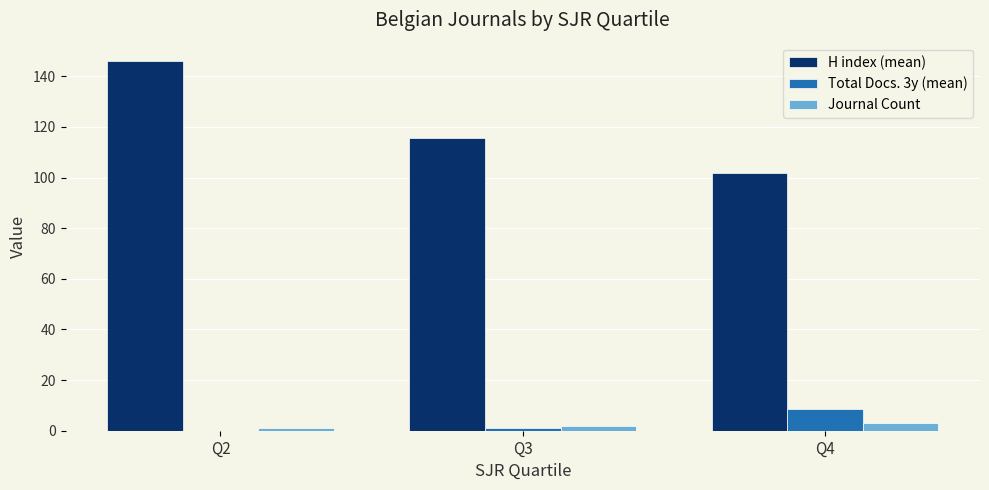

Which series has the largest total across all categories?

H index (mean)